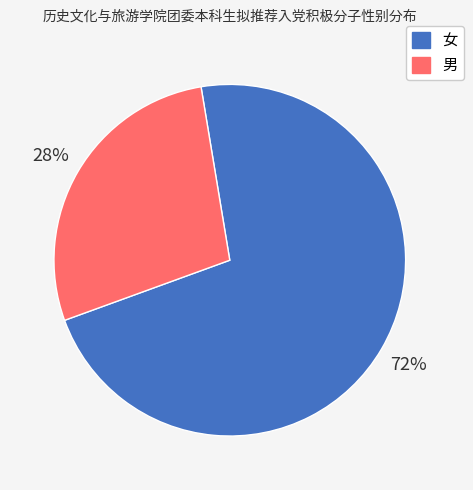

True or false: 男 accounts for 28% of the total.

True